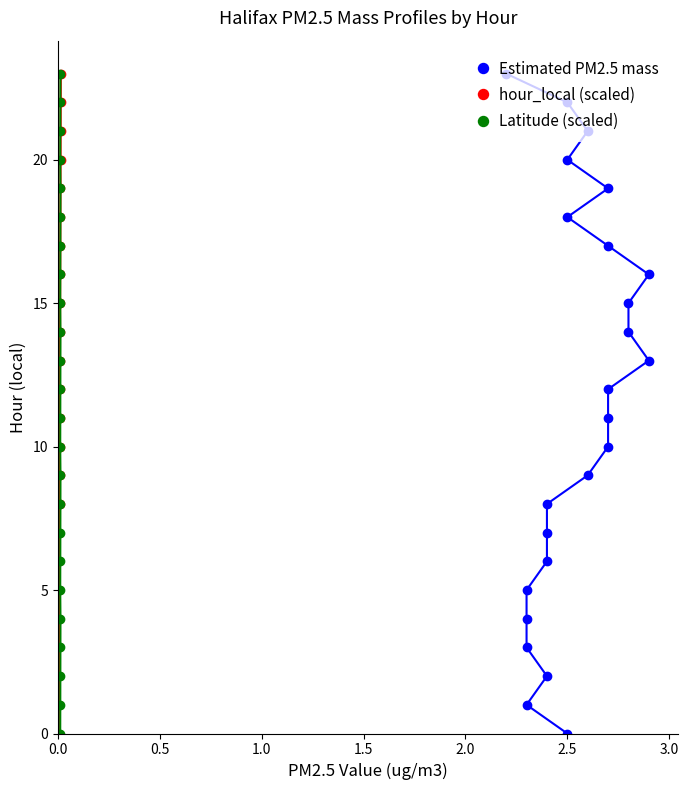

What is the highest value of the hour_local (scaled) series?

23